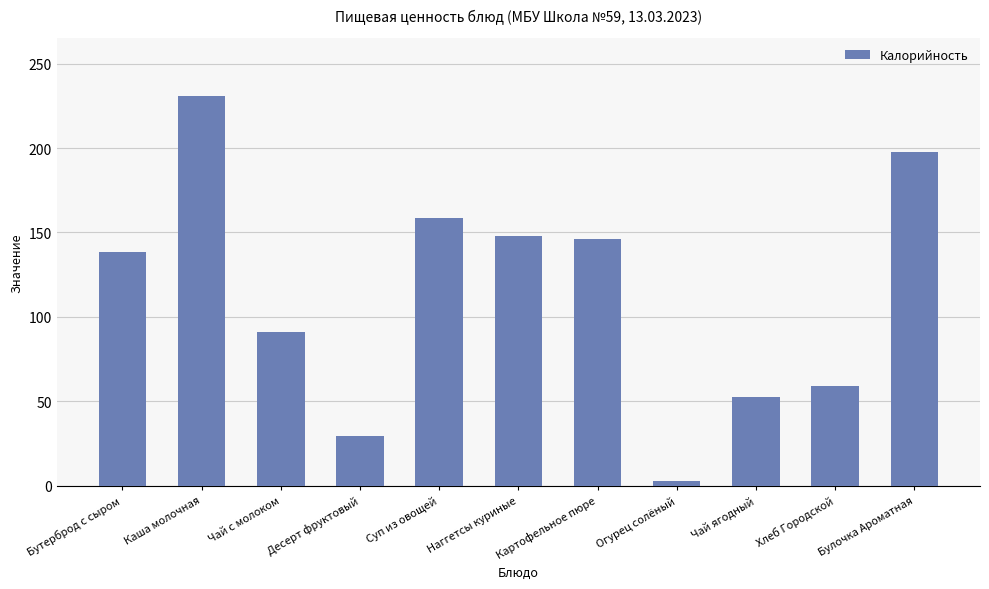

Reading left to right, transcribe all the data shown in this chart.

Бутерброд с сыром=138.6	Каша молочная=230.7	Чай с молоком=90.8	Десерт фруктовый=29.6	Суп из овощей=158.7	Наггетсы куриные=148.0	Картофельное пюре=146.3	Огурец солёный=3.0	Чай ягодный=52.8	Хлеб Городской=59.0	Булочка Ароматная=197.9